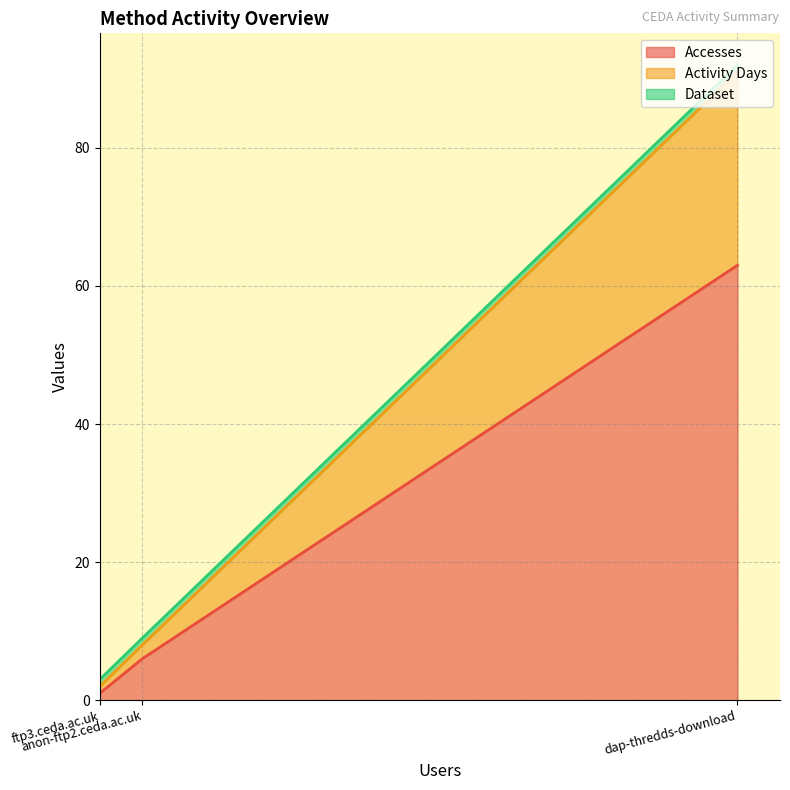

At how many categories does at least one series exceed 40?

1